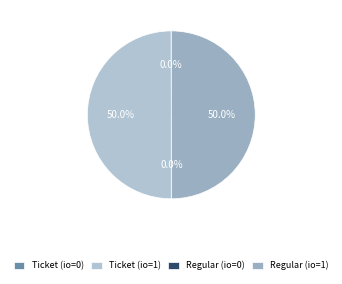

How many segments does this pie chart have?

4